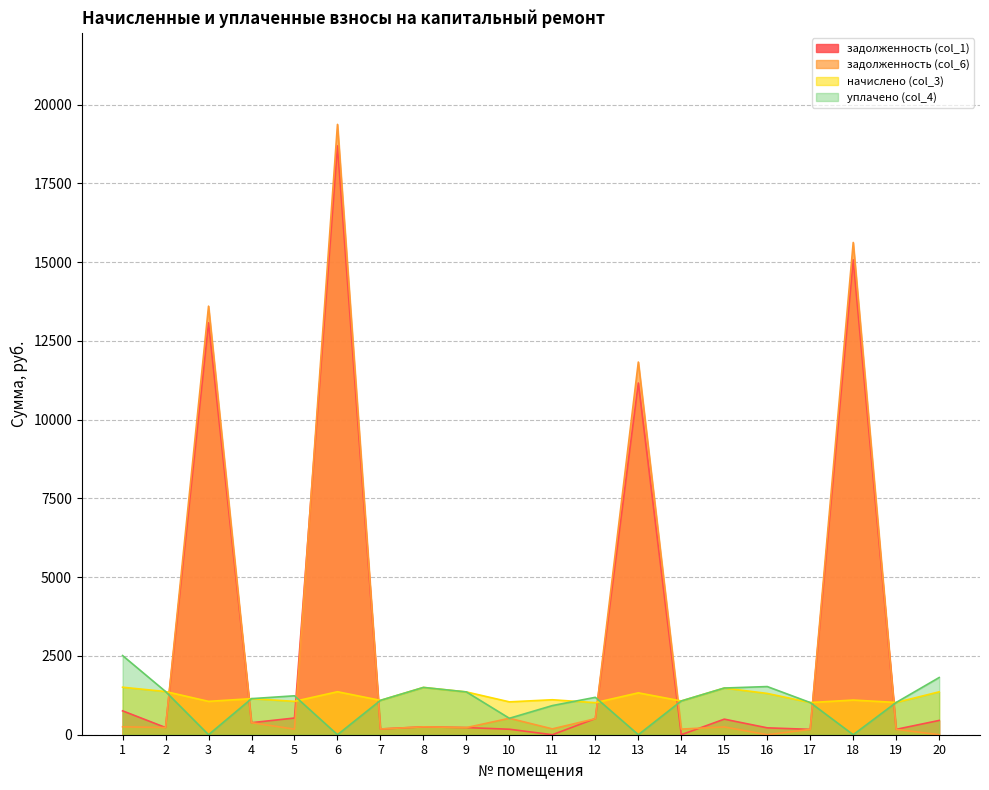

True or false: начислено (col_3) and уплачено (col_4) intersect in this chart.

True